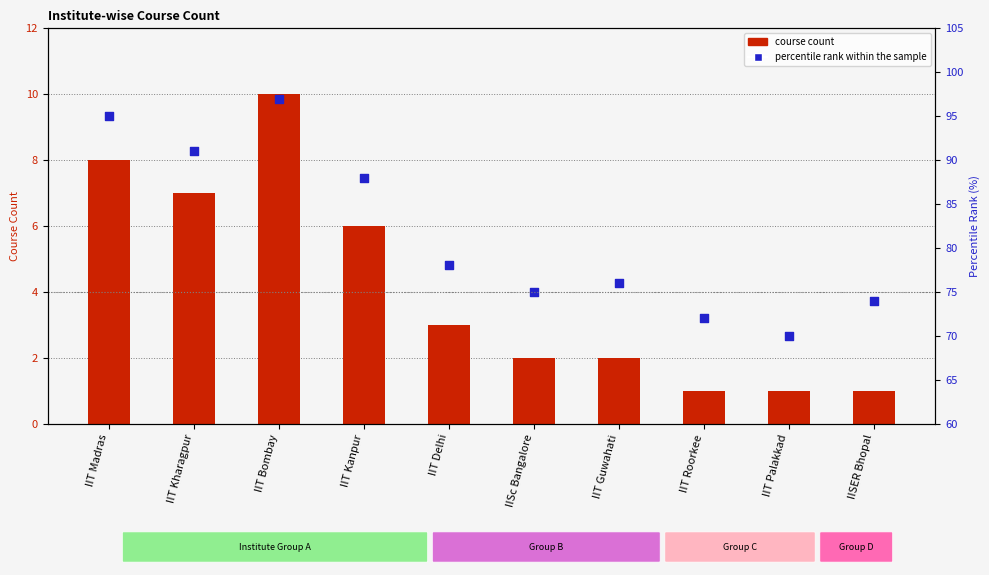

Is the value of percentile rank within the sample at IISER Bhopal greater than the value of course count at IIT Bombay?

Yes